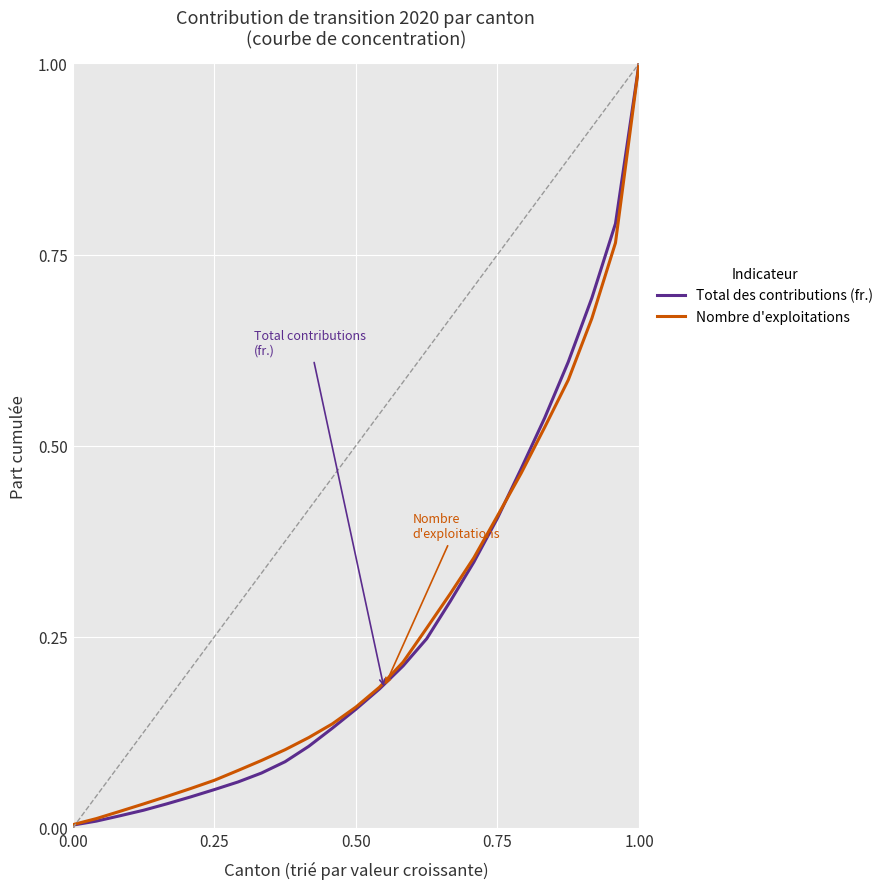

At 0.25, list the series in order from smallest to largest.

Total des contributions (fr.), Nombre d'exploitations